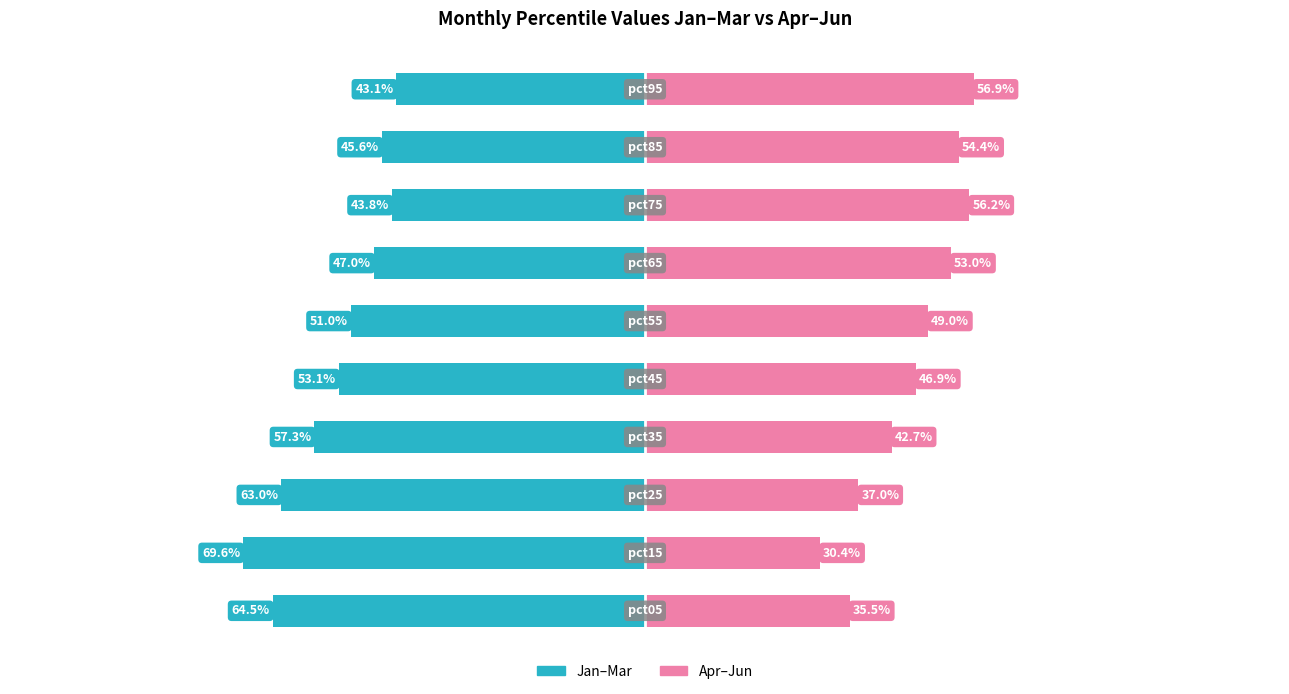

Reading right to left, extract all data points from this chart.

Jan–Mar: -43.1	-45.6	-43.8	-47.0	-51.0	-53.1	-57.3	-63.0	-69.6	-64.5
Apr–Jun: 56.9	54.4	56.2	53.0	49.0	46.9	42.7	37.0	30.4	35.5